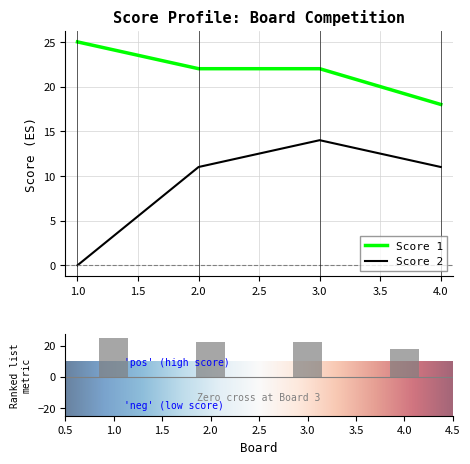

What is the average value of the Score 2 series?

9